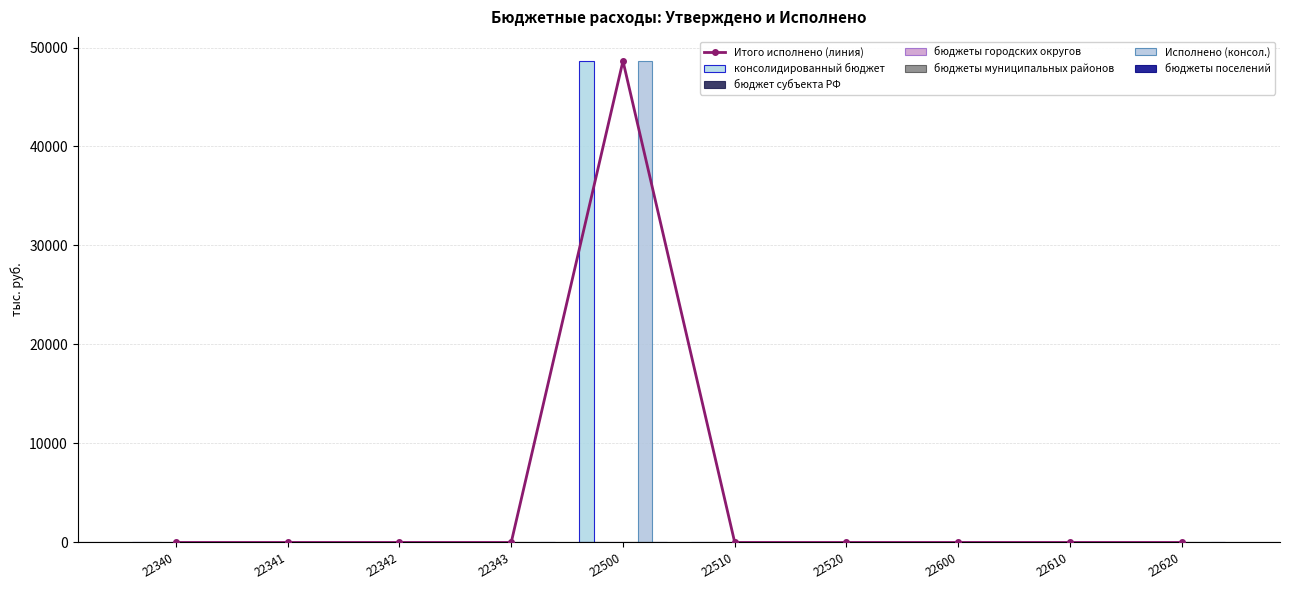

True or false: консолидированный бюджет субъекта РФ has a value of -26845 at 22340.

False